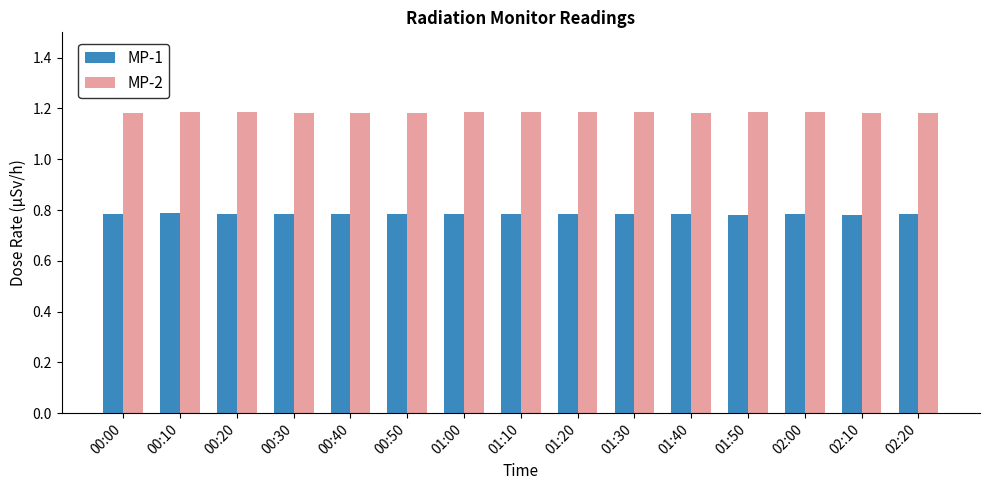

What is the difference between the highest and lowest values at 00:00?

0.4